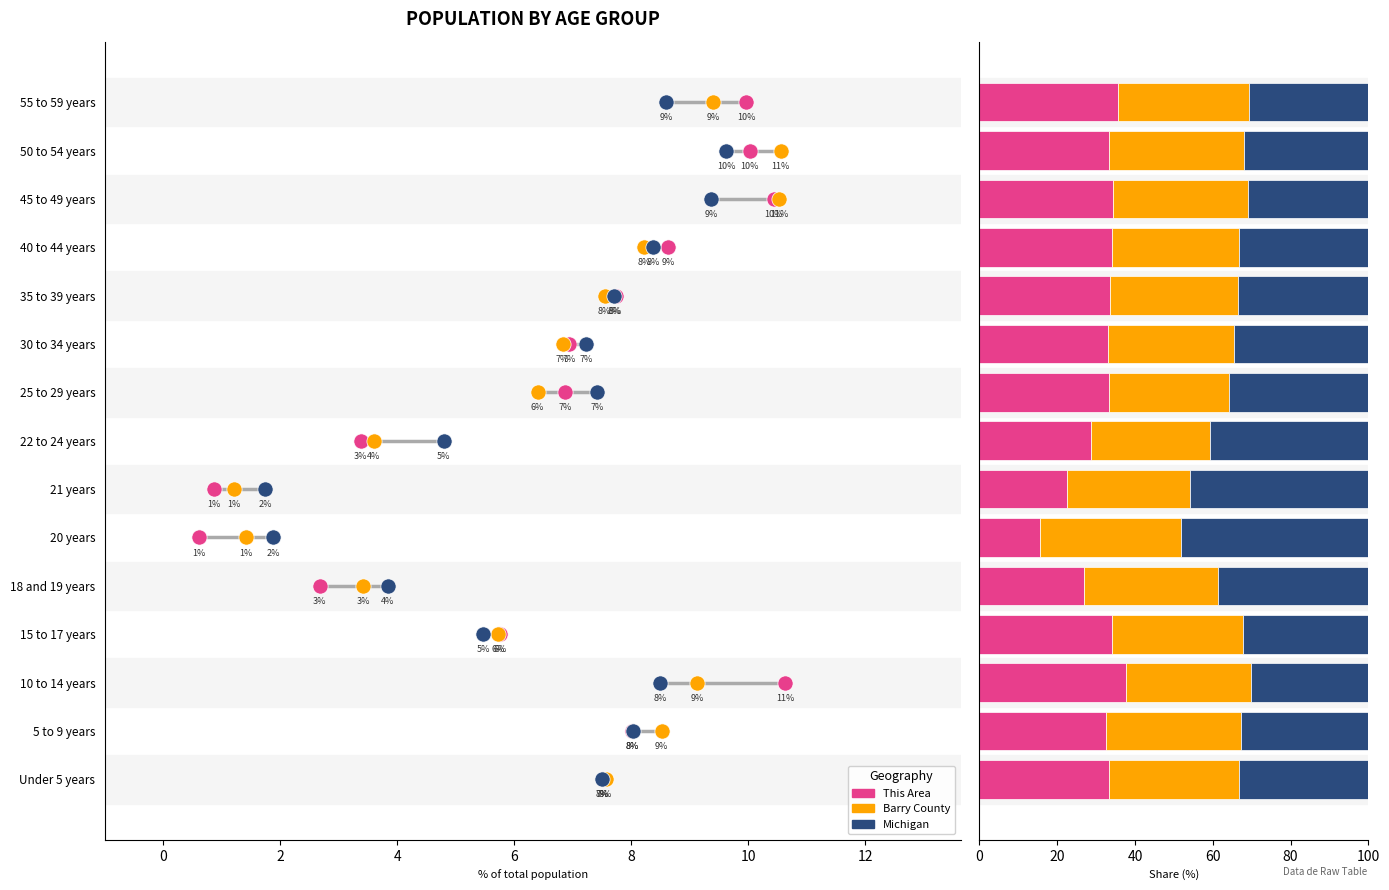

Which series contains the highest Y value?

Michigan